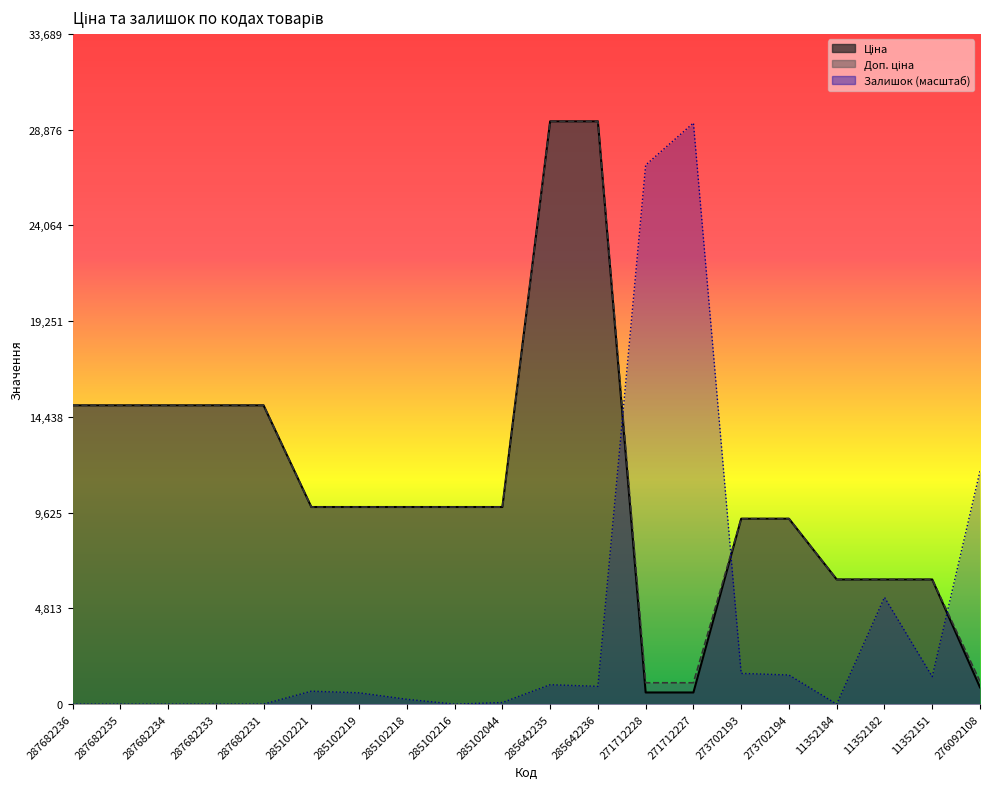

The Ціна series shows 6266.7 at 11352182. True or false?

True